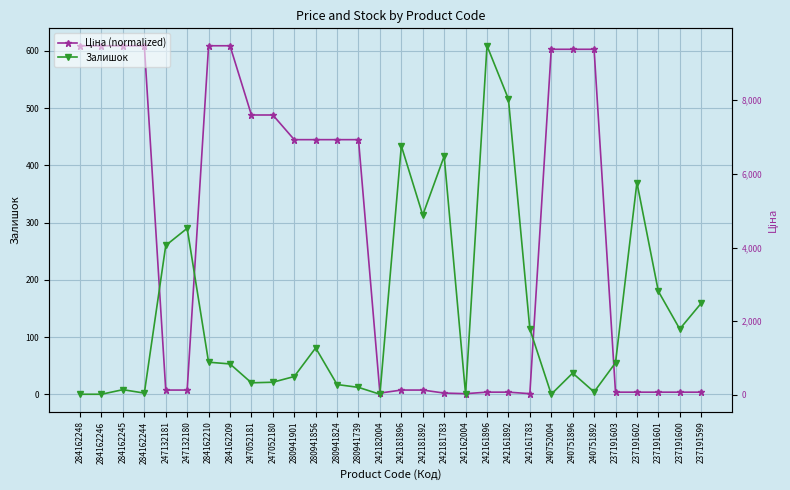

Which series changed the most between 247132181 and 242161892?

Залишок